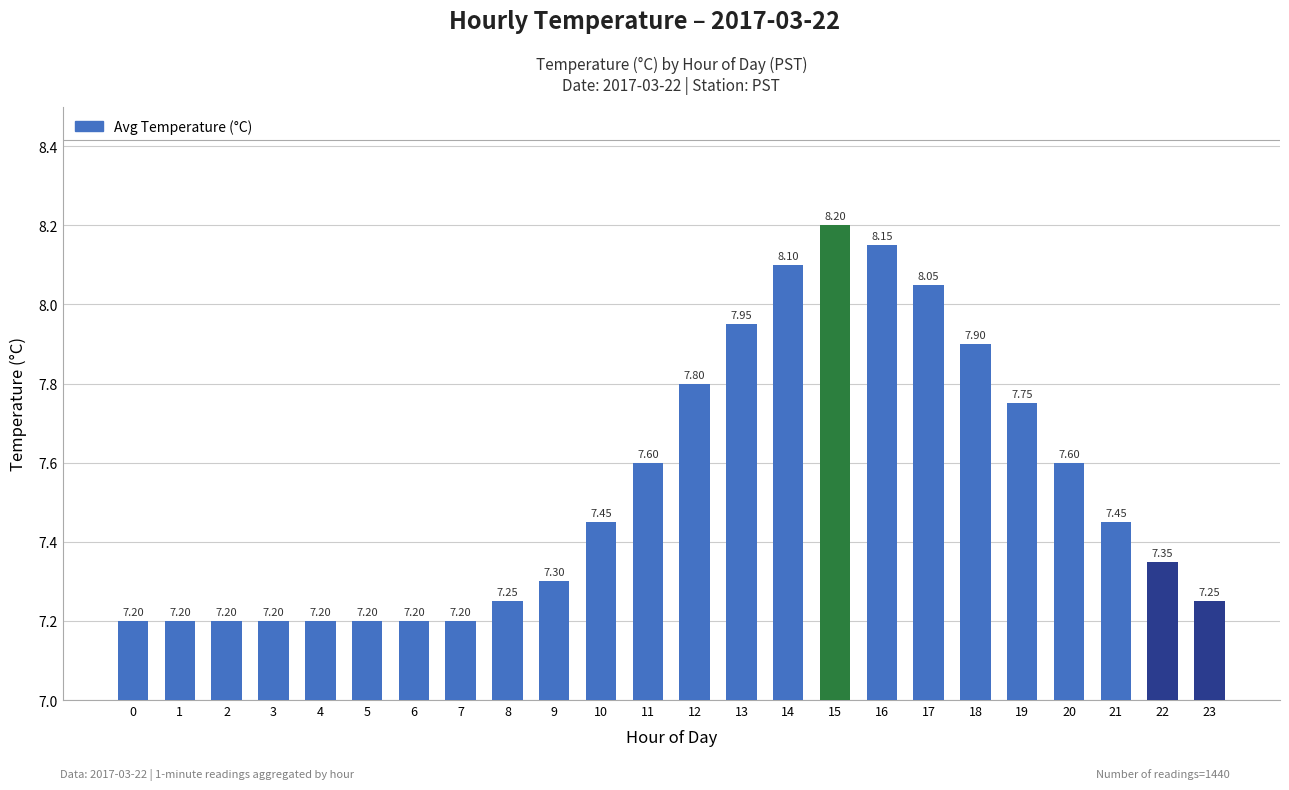

How many bars are there in total?

24